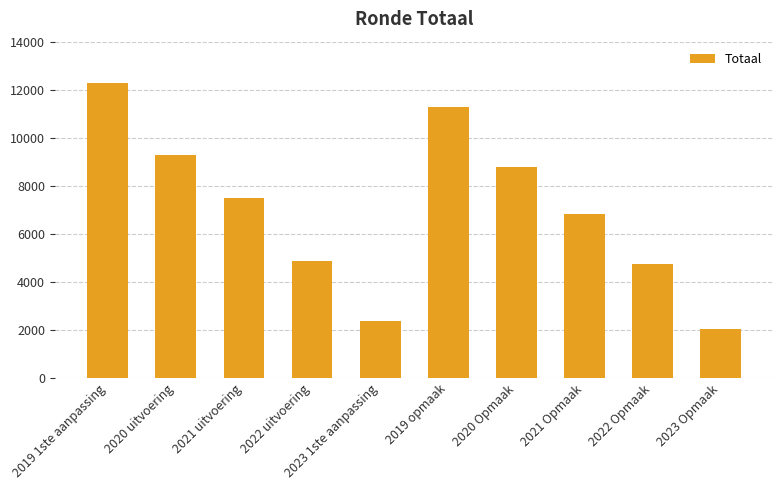

What is the sum of the values at 2023 Opmaak and 2023 1ste aanpassing?

4394